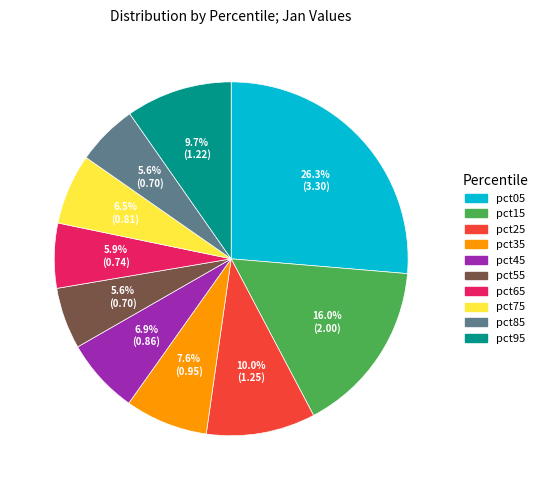

Is pct65 the majority of the pie?

No